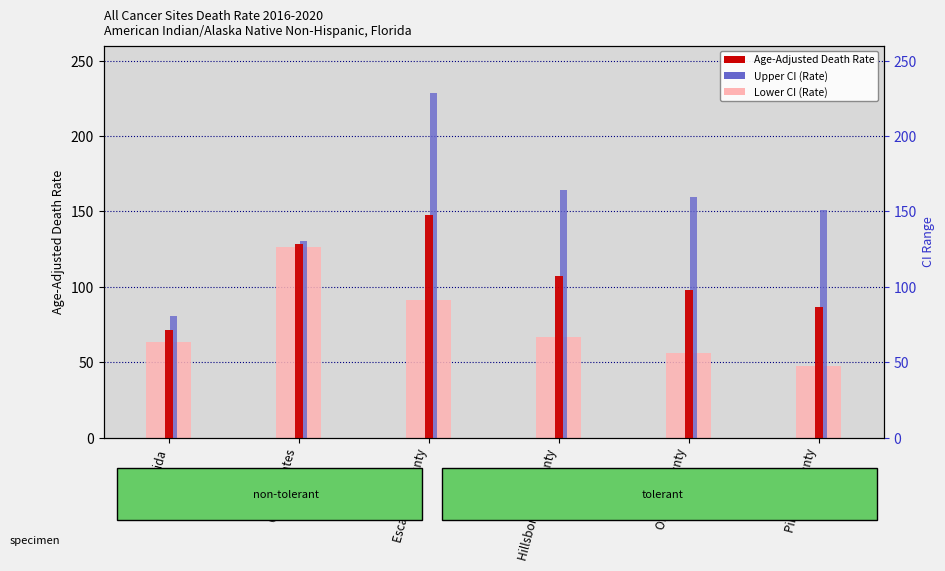

Which category has the highest value in the Upper CI series?

Escambia County